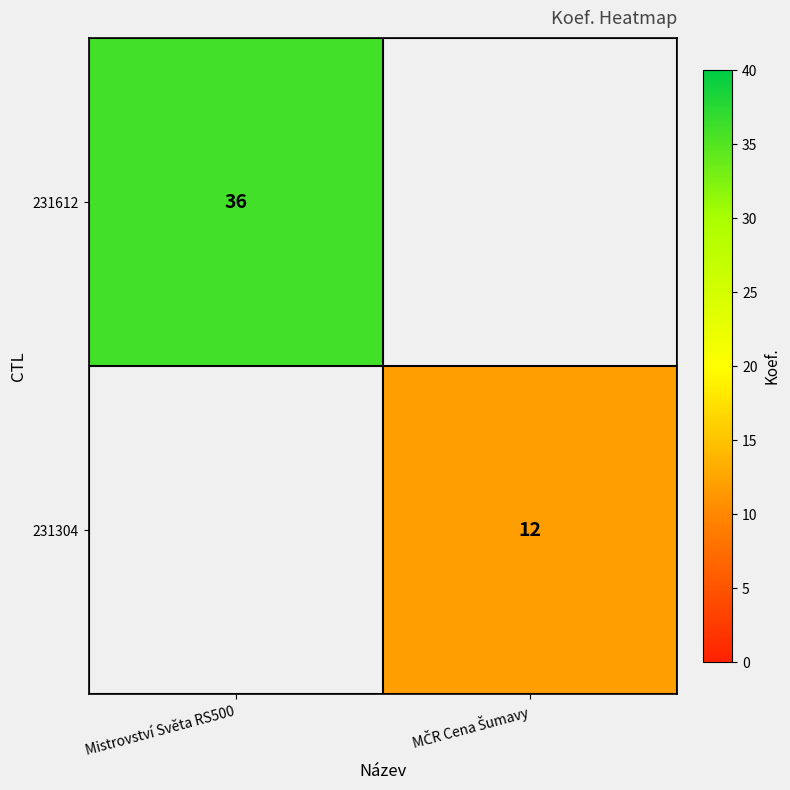

True or false: 231612 has a value of 36 at Mistrovství Světa RS500.

True